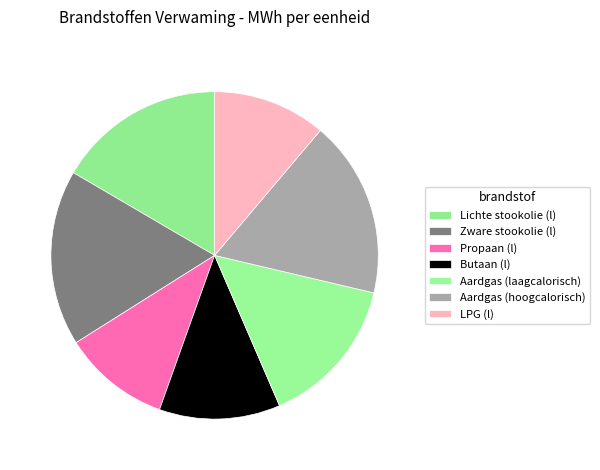

How many slices are in this pie chart?

7